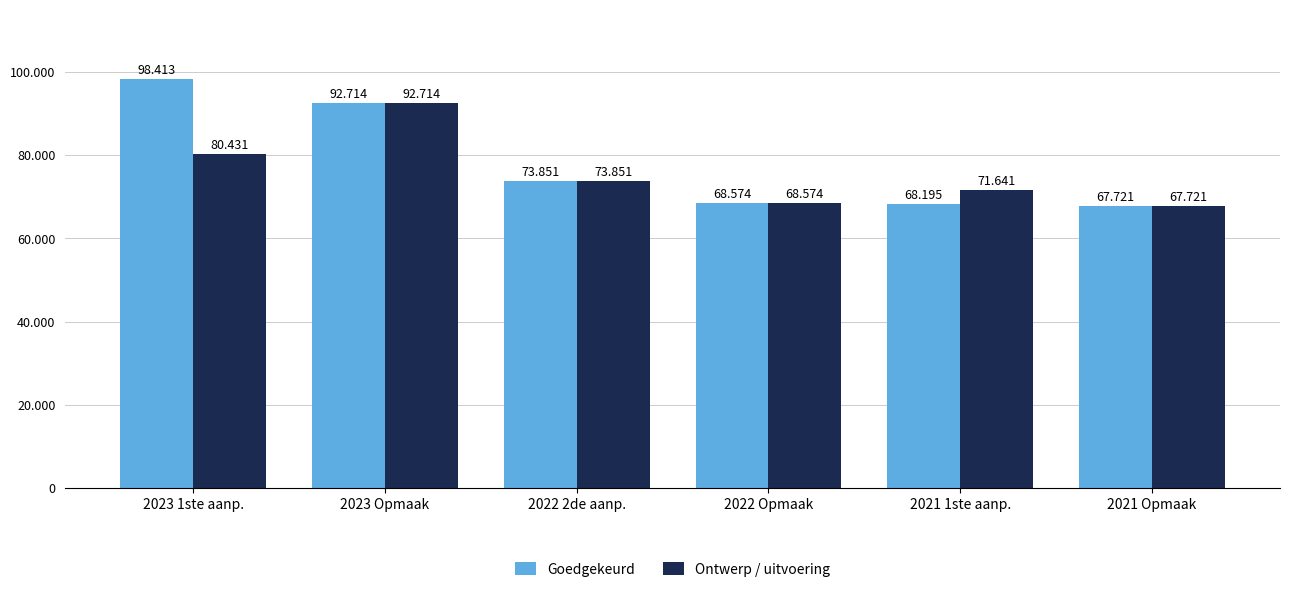

What are all the series names shown in the legend?

Goedgekeurd, Ontwerp / uitvoering